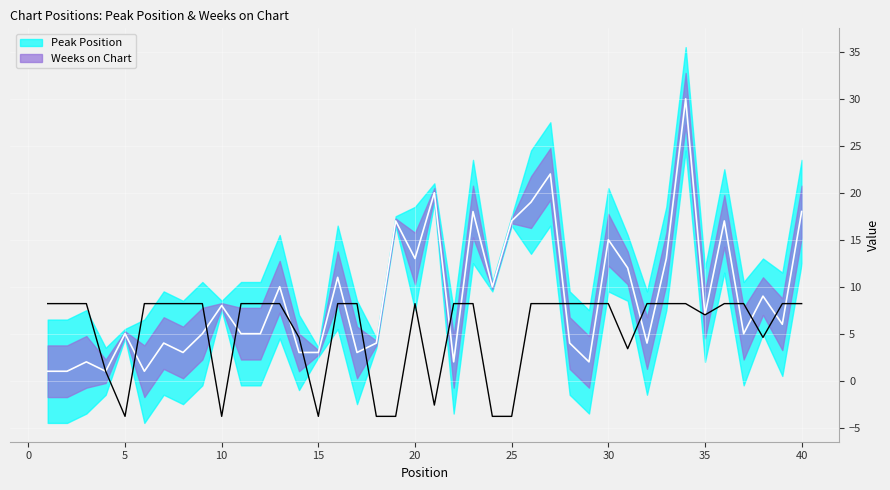

How many intersections are there between Weeks on Chart and Peak Position?

18